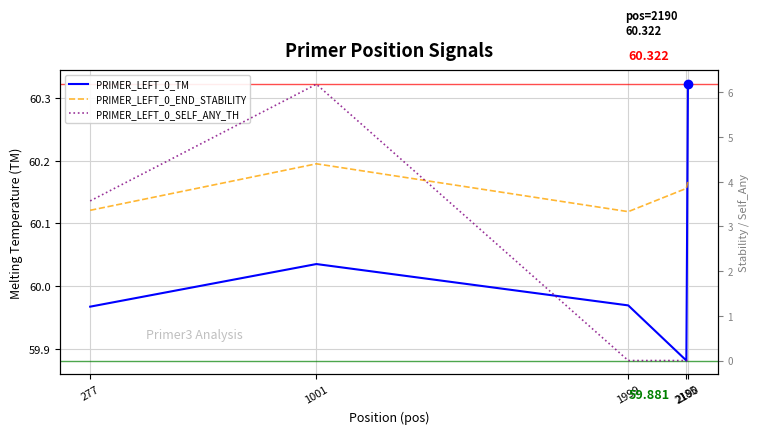

Between 277 and 1001, which series saw the biggest shift?

PRIMER_LEFT_0_SELF_ANY_TH